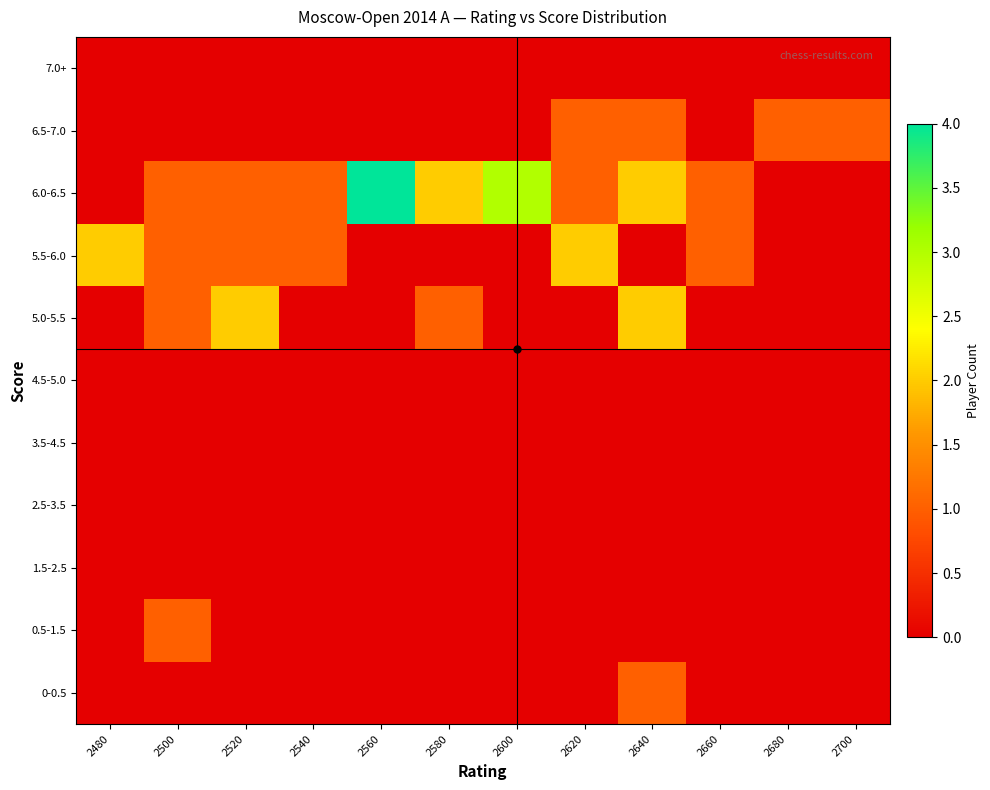

Reading left to right, extract all data points from this chart.

0-0.5: 2480=0	2500=0	2520=0	2540=0	2560=0	2580=0	2600=0	2620=0	2640=1	2660=0	2680=0	2700=0
0.5-1.5: 2480=0	2500=1	2520=0	2540=0	2560=0	2580=0	2600=0	2620=0	2640=0	2660=0	2680=0	2700=0
1.5-2.5: 2480=0	2500=0	2520=0	2540=0	2560=0	2580=0	2600=0	2620=0	2640=0	2660=0	2680=0	2700=0
2.5-3.5: 2480=0	2500=0	2520=0	2540=0	2560=0	2580=0	2600=0	2620=0	2640=0	2660=0	2680=0	2700=0
3.5-4.5: 2480=0	2500=0	2520=0	2540=0	2560=0	2580=0	2600=0	2620=0	2640=0	2660=0	2680=0	2700=0
4.5-5.0: 2480=0	2500=0	2520=0	2540=0	2560=0	2580=0	2600=0	2620=0	2640=0	2660=0	2680=0	2700=0
5.0-5.5: 2480=0	2500=1	2520=2	2540=0	2560=0	2580=1	2600=0	2620=0	2640=2	2660=0	2680=0	2700=0
5.5-6.0: 2480=2	2500=1	2520=1	2540=1	2560=0	2580=0	2600=0	2620=2	2640=0	2660=1	2680=0	2700=0
6.0-6.5: 2480=0	2500=1	2520=1	2540=1	2560=4	2580=2	2600=3	2620=1	2640=2	2660=1	2680=0	2700=0
6.5-7.0: 2480=0	2500=0	2520=0	2540=0	2560=0	2580=0	2600=0	2620=1	2640=1	2660=0	2680=1	2700=1
7.0+: 2480=0	2500=0	2520=0	2540=0	2560=0	2580=0	2600=0	2620=0	2640=0	2660=0	2680=0	2700=0